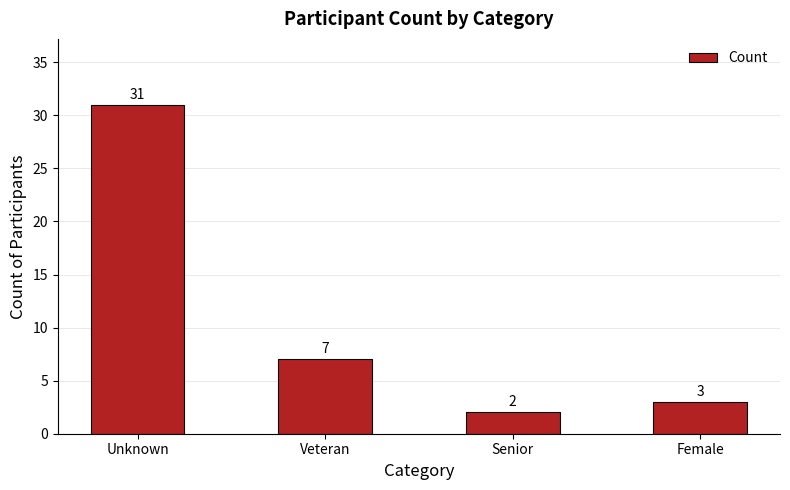

What is the label of the 4th bar from the right?

Unknown